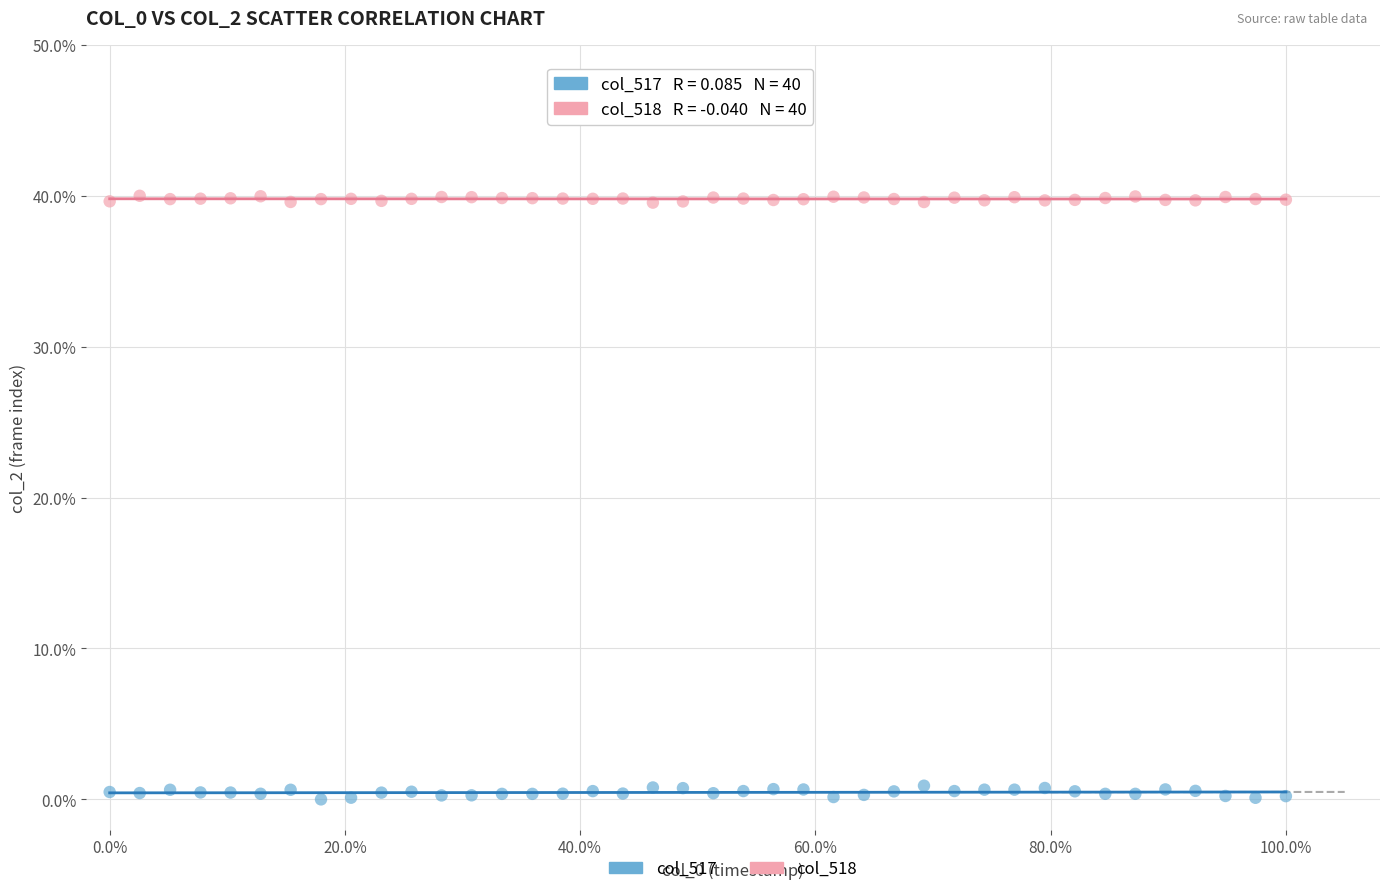

What are all the series names shown in the legend?

col_517, col_518